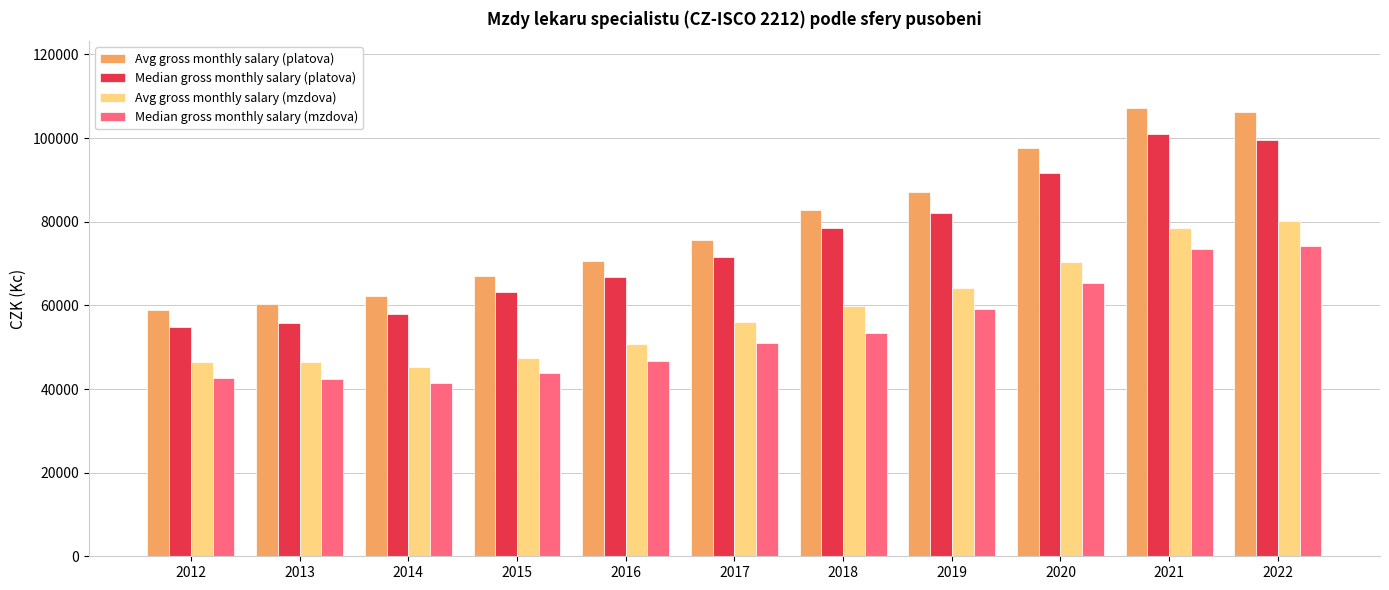

What is the sum of the Avg gross monthly salary (mzdova) values at 2014 and 2021?

123856.1